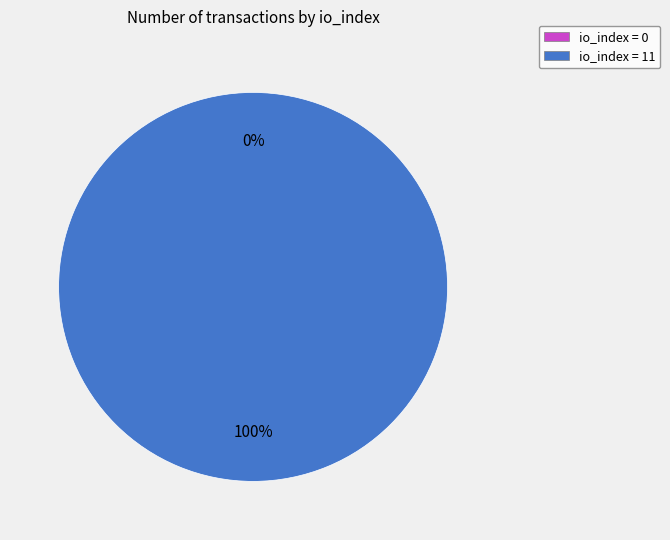

The direction=1 (io_index=11) slice represents 92% of the pie. True or false?

False